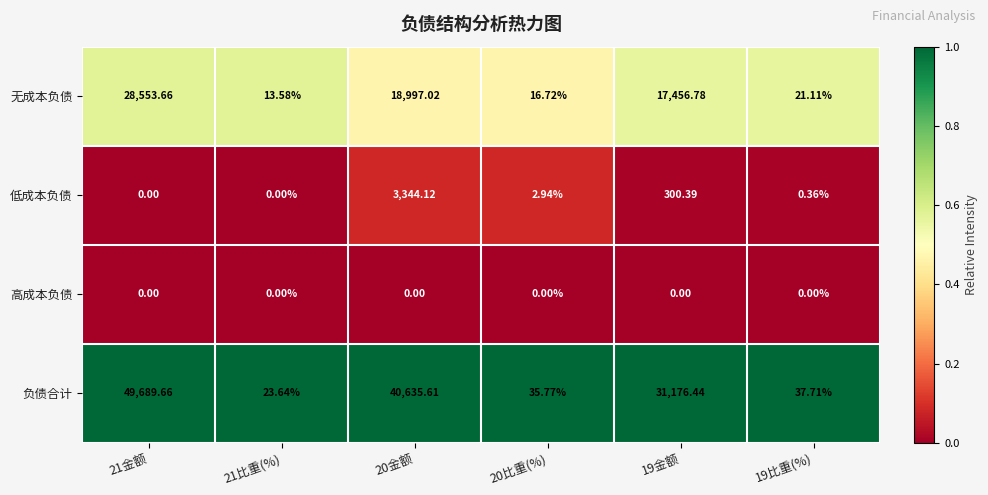

At how many categories does at least one series exceed 0?

6